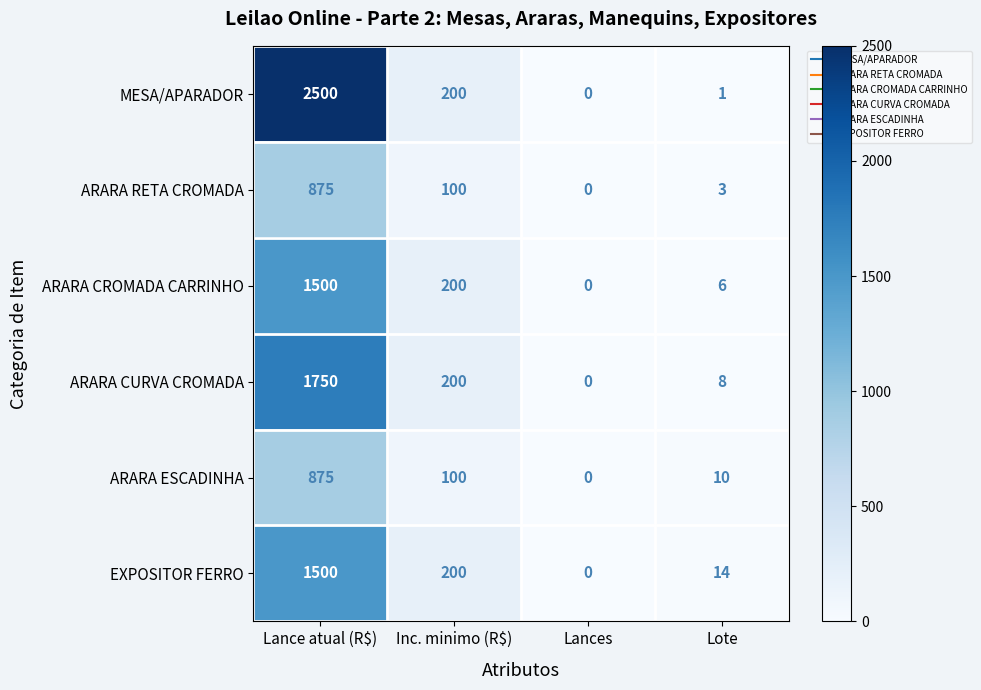

What is the difference between the second highest and minimum values in the MESA/APARADOR series?

200